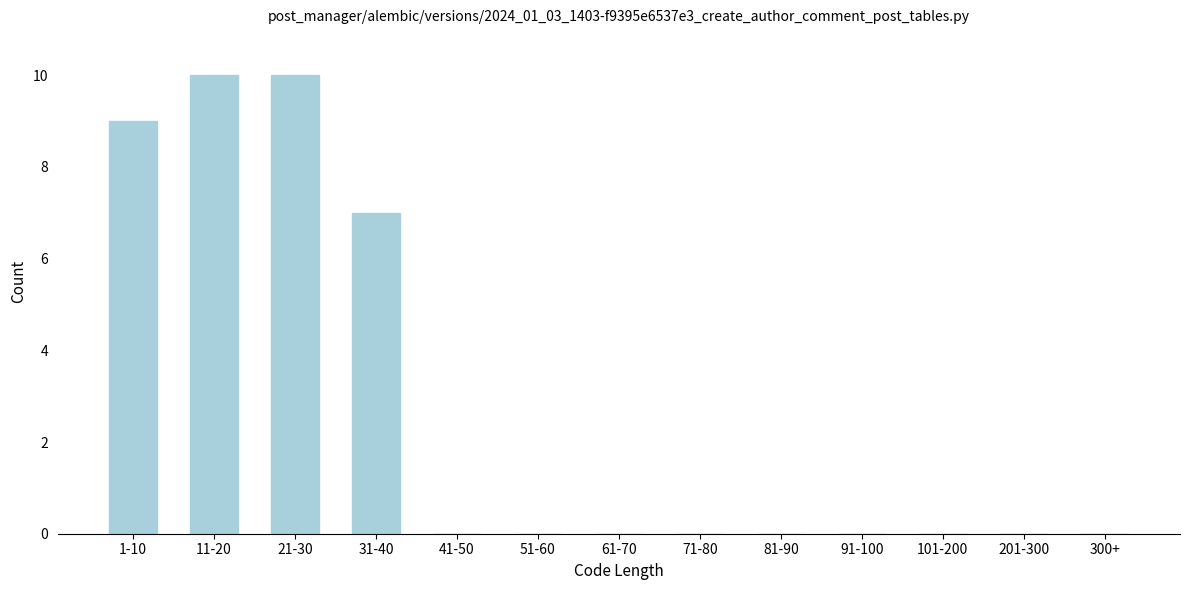

What is the greatest value displayed?

10